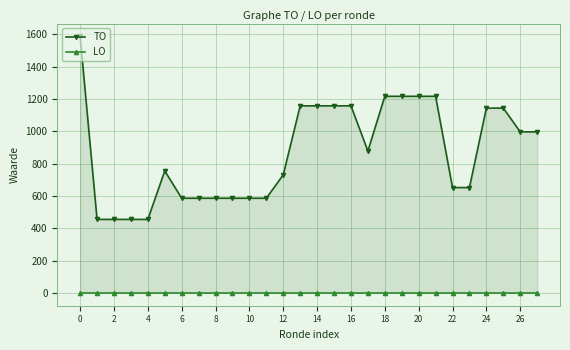

At 6, list the series in order from smallest to largest.

LO, TO